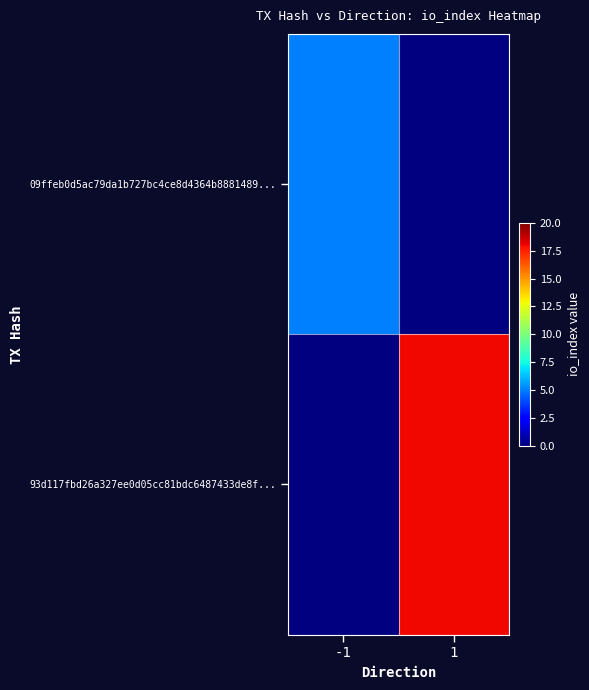

Which series has the widest spread of values?

93d117fbd26a327ee0d05cc81bdc6487433de8f...